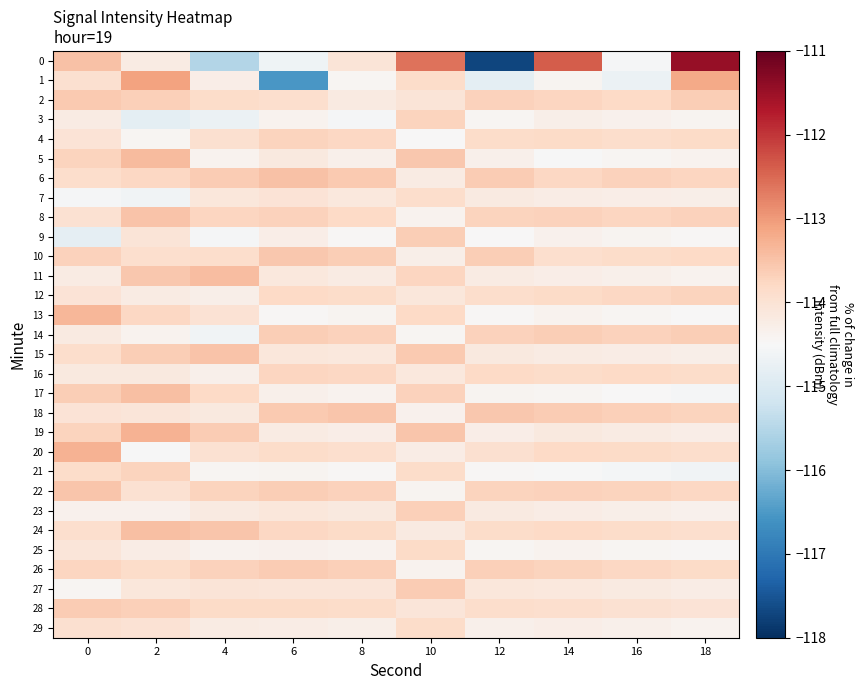

What is the difference between the highest and lowest values at 10?

1.9